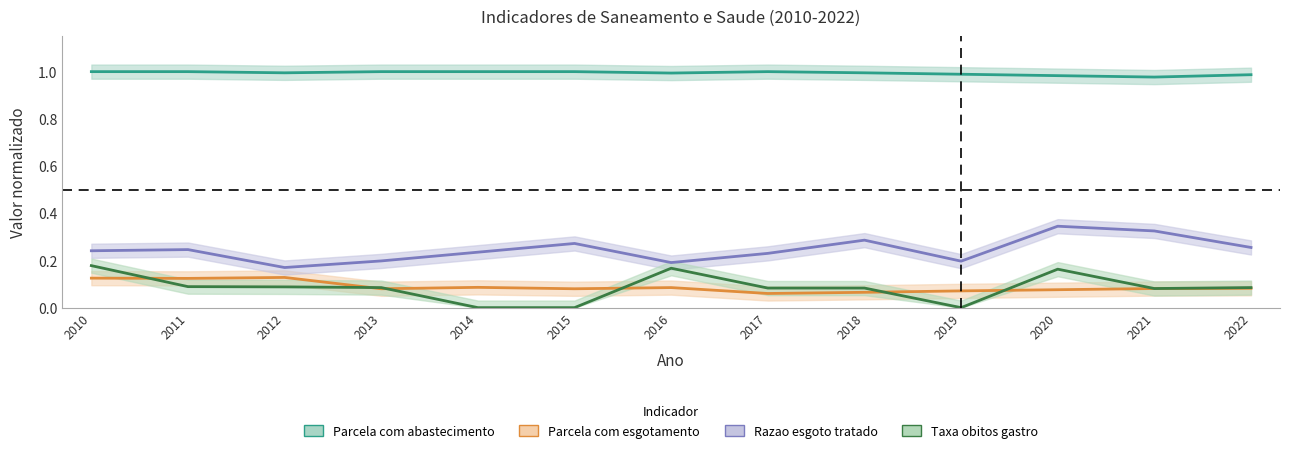

True or false: Parcela com abastecimento and Razao esgoto tratado intersect in this chart.

False